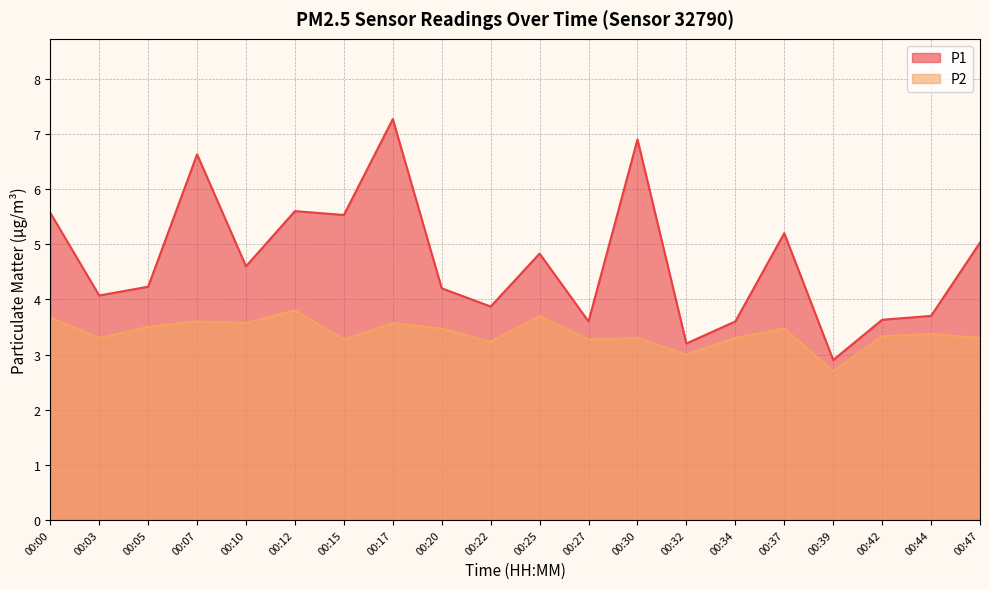

How many interior local peaks does the P1 series have?

6